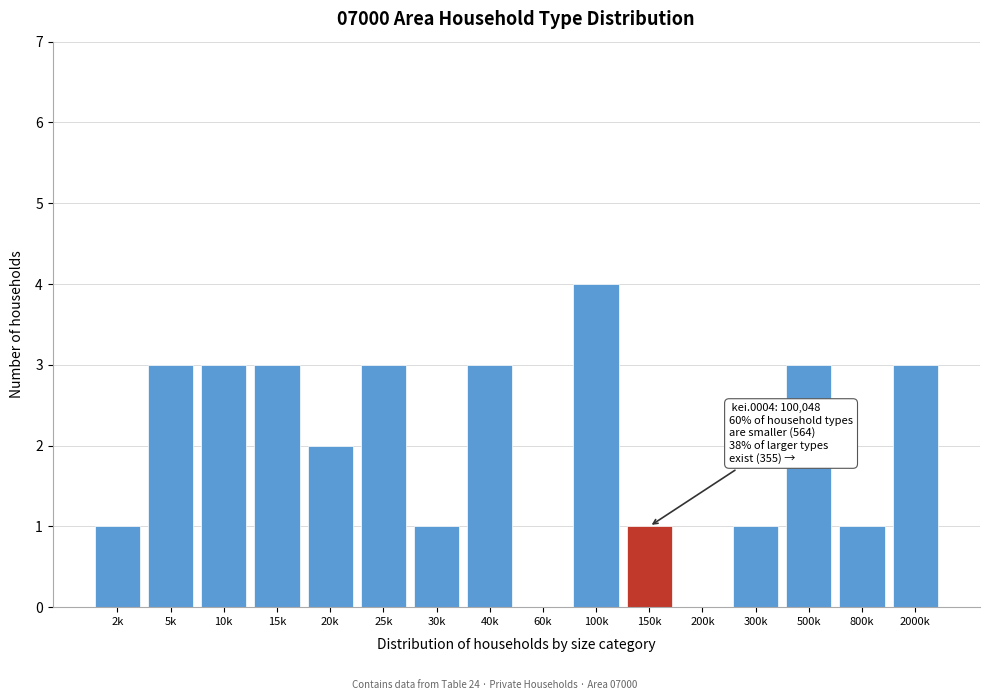

Reading right to left, what are all the values shown in this chart?

2000k=3	800k=1	500k=3	300k=1	200k=0	150k=1	100k=4	60k=0	40k=3	30k=1	25k=3	20k=2	15k=3	10k=3	5k=3	2k=1